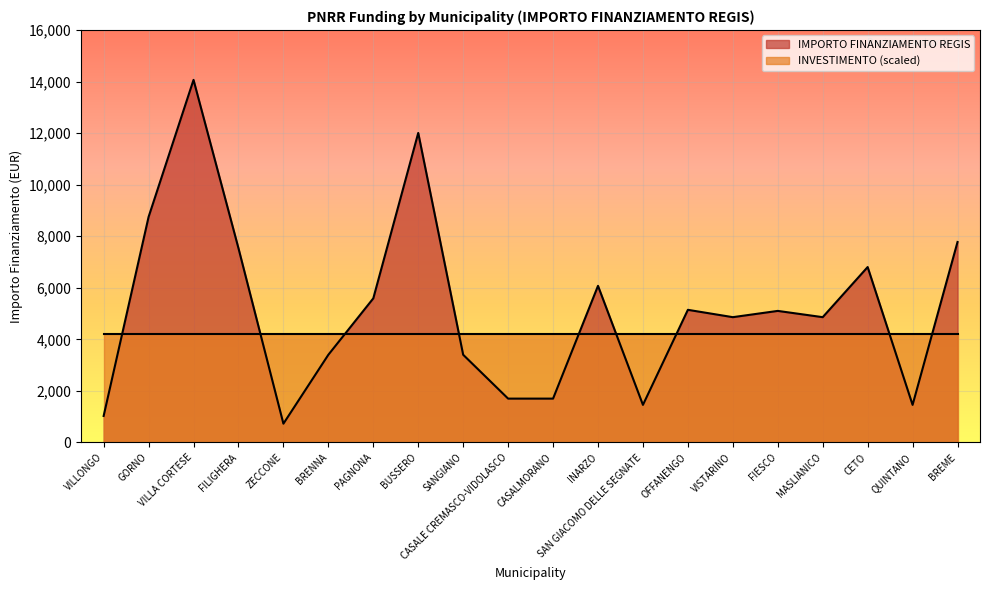

What value does the data have at BUSSERO, to the nearest 100?

12000